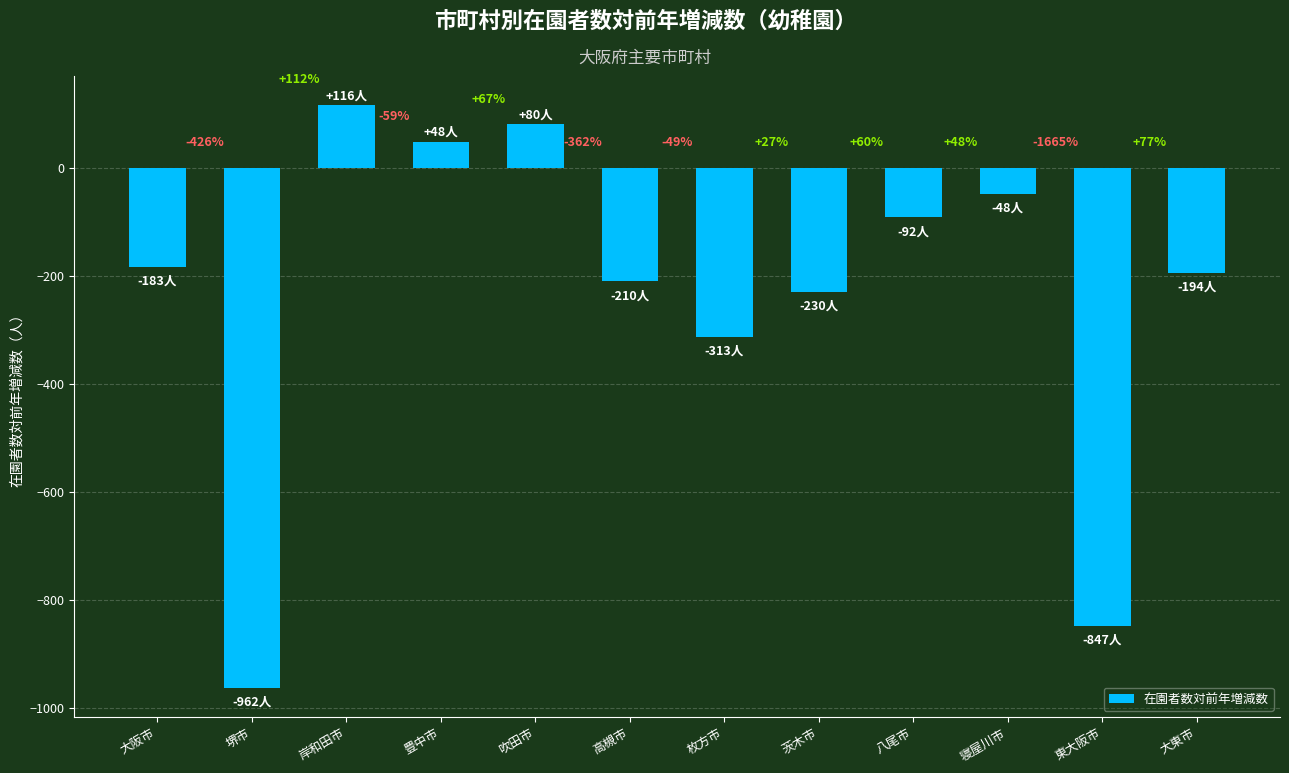

What is the average value?

-236